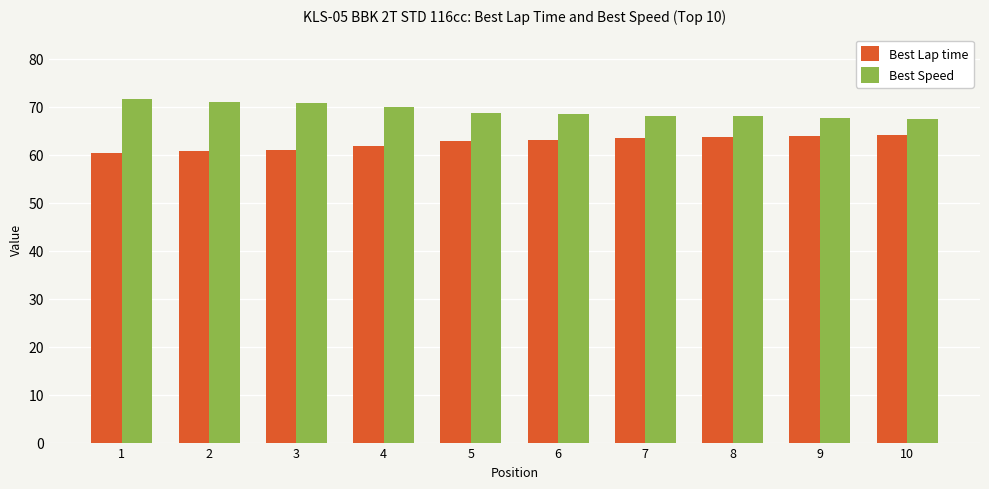

What is the sum of all Best Speed values?

691.4